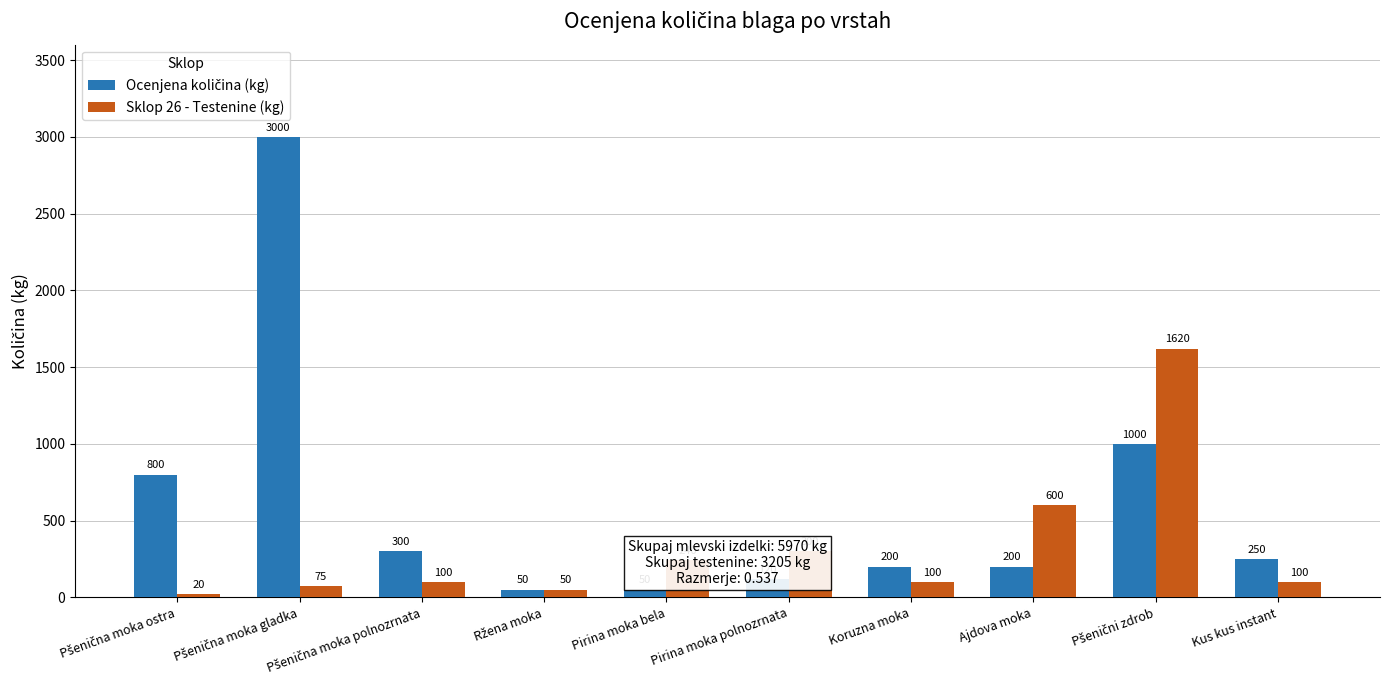

What is the sum of all Sklop 26 - Testenine (kg) values?

3205